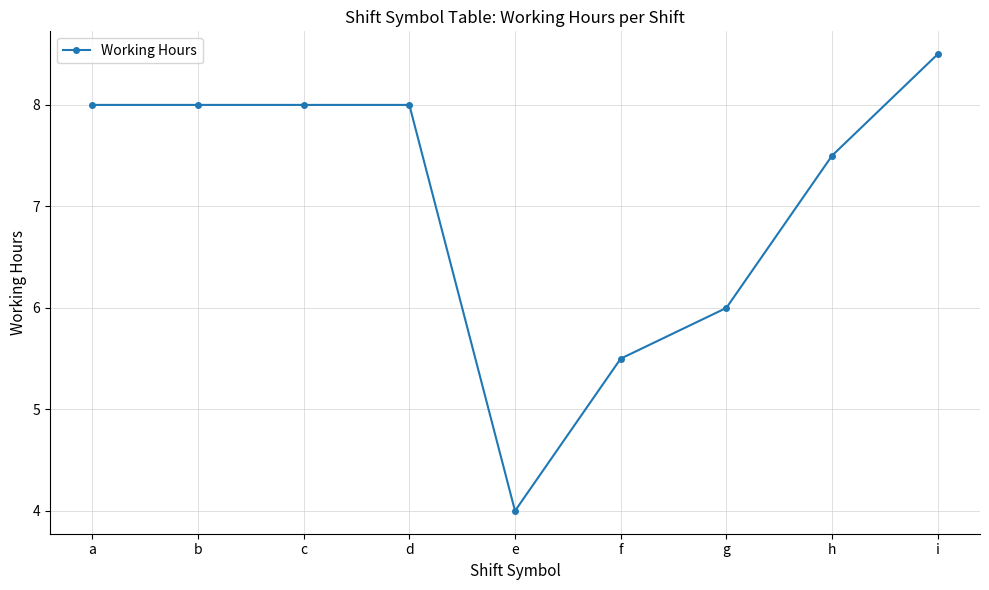

What is the value of the 8th point from the left?

7.5